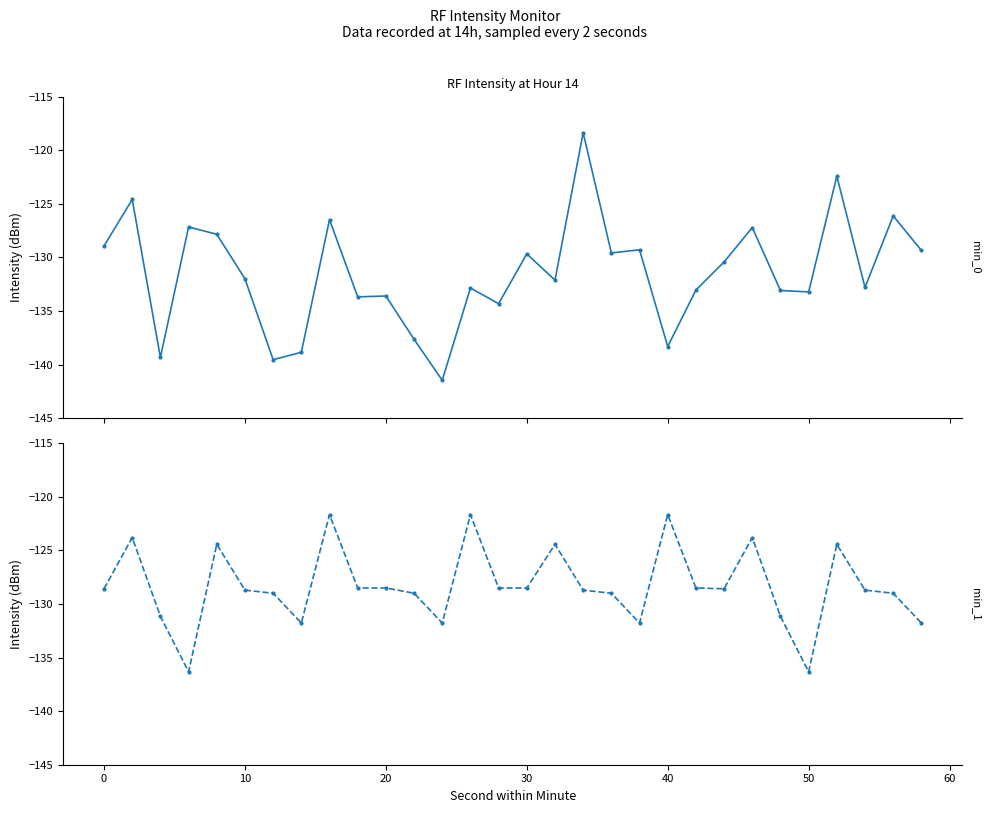

How many series are shown in this chart?

2